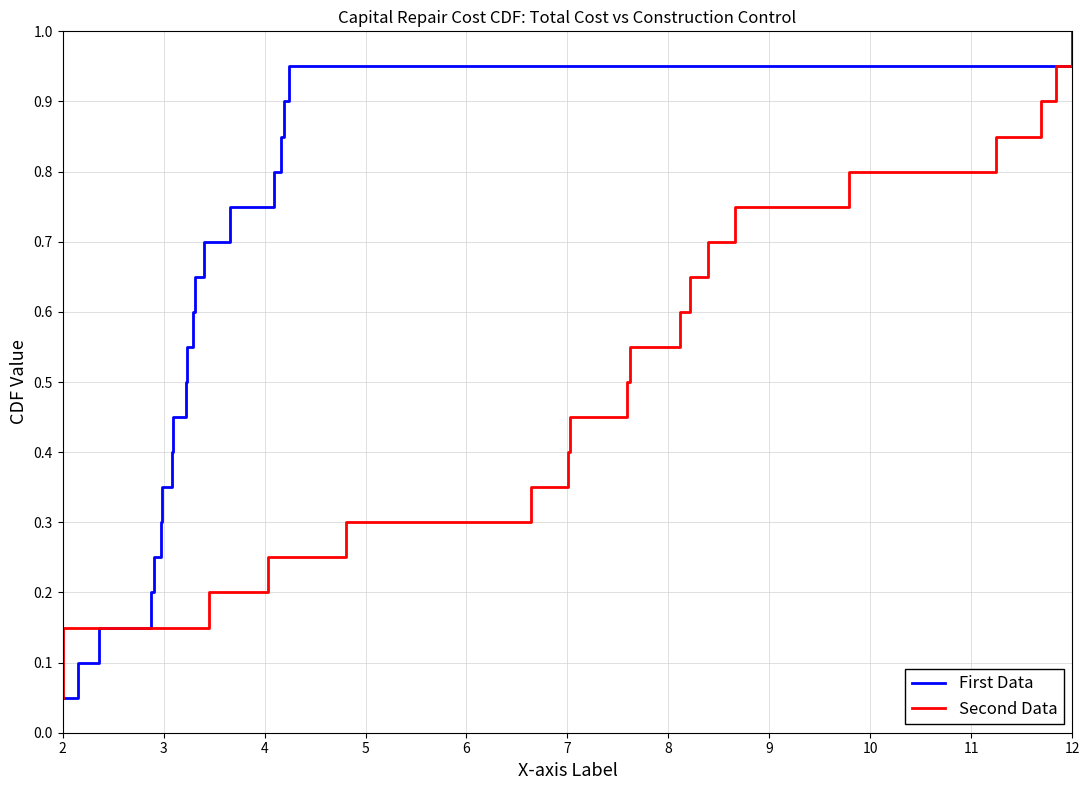

What is the highest value of the First Data series?

1.0